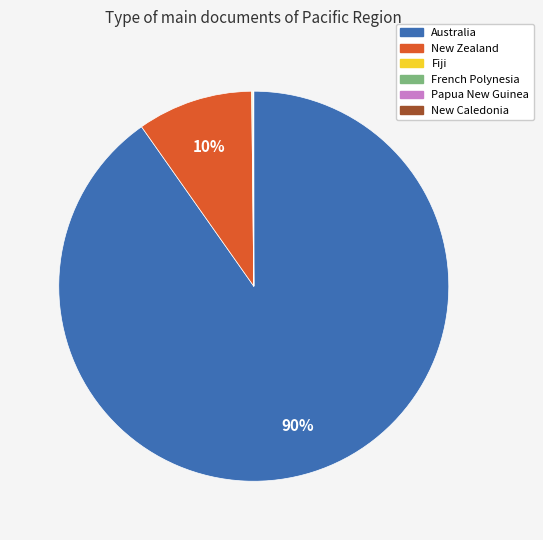

To the nearest percent, what percentage of the pie is New Zealand?

10%